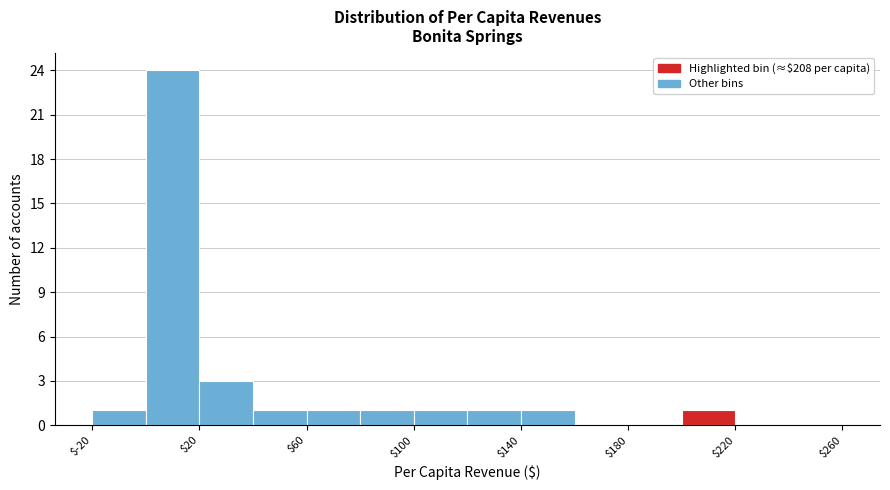

Over which range of the x-axis is the bar tallest?

0 to 20